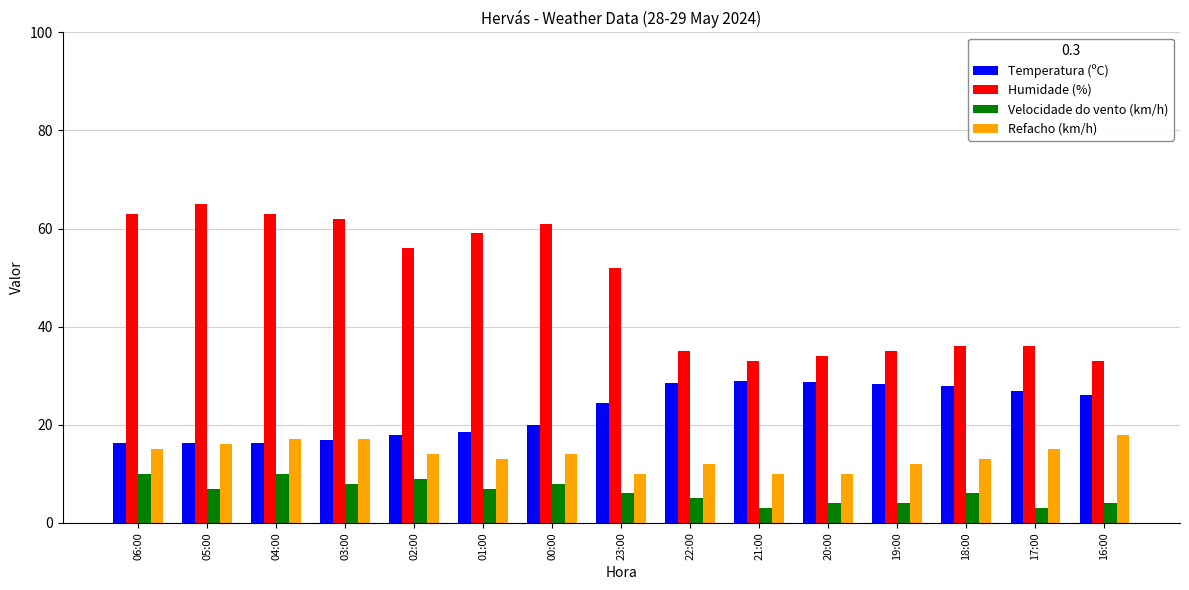

What is the average value of the Humidade (%) series?

48.2